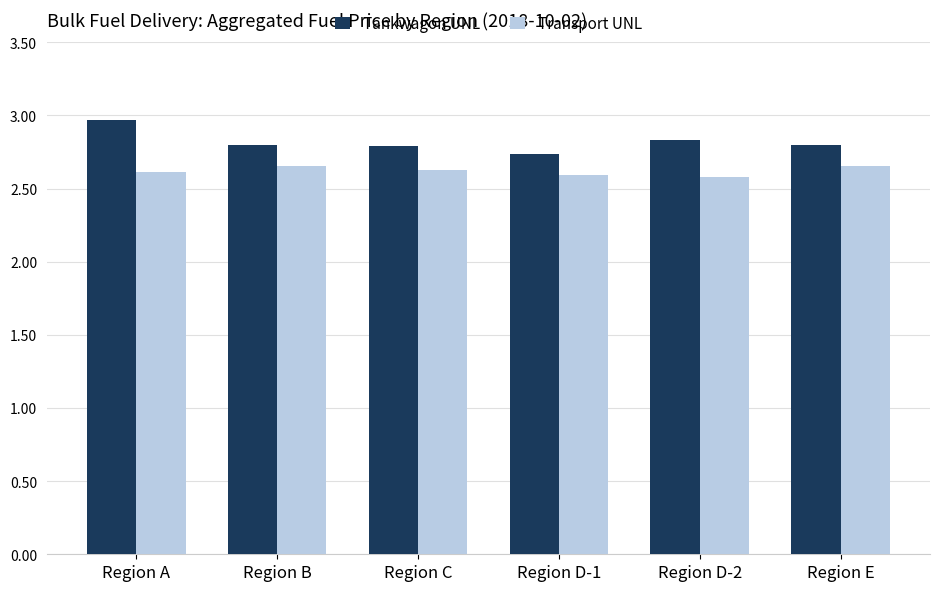

How many Tankwagon UNL values are between 2 and 3?

6